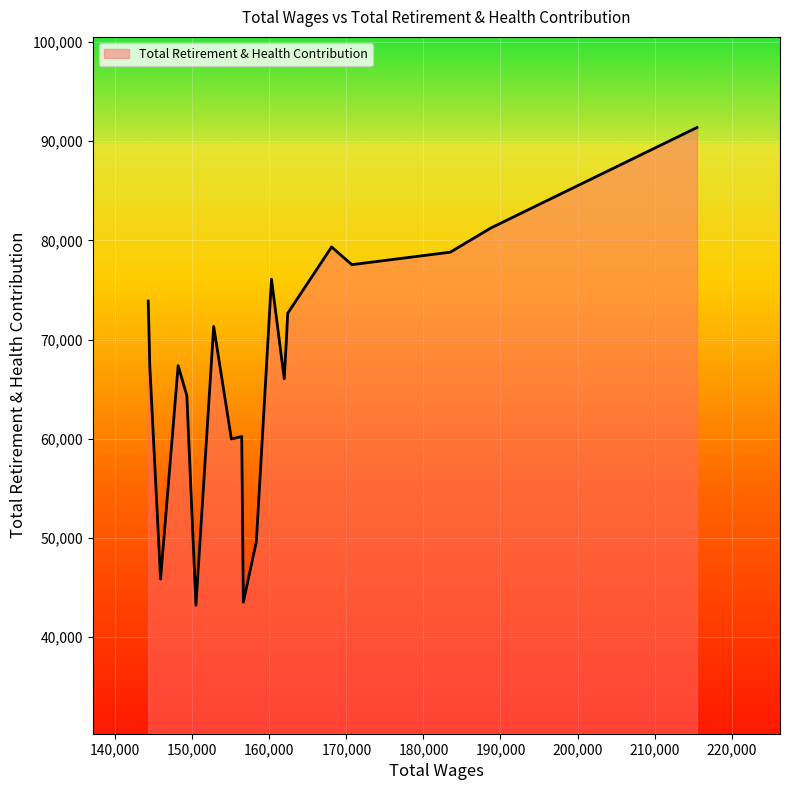

What is the difference between the maximum and minimum values?

48175